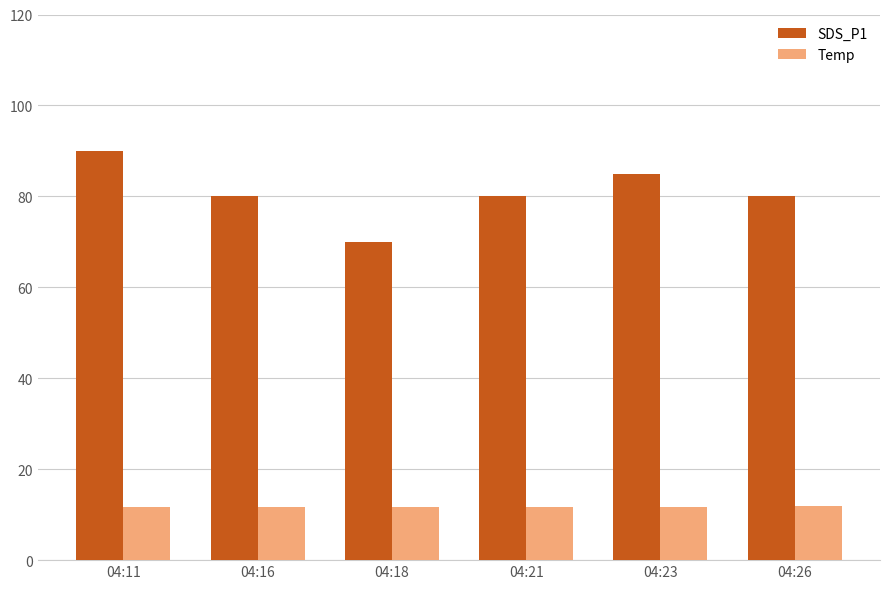

What is the sum of the SDS_P1 values at 04:23 and 04:11?

175.0